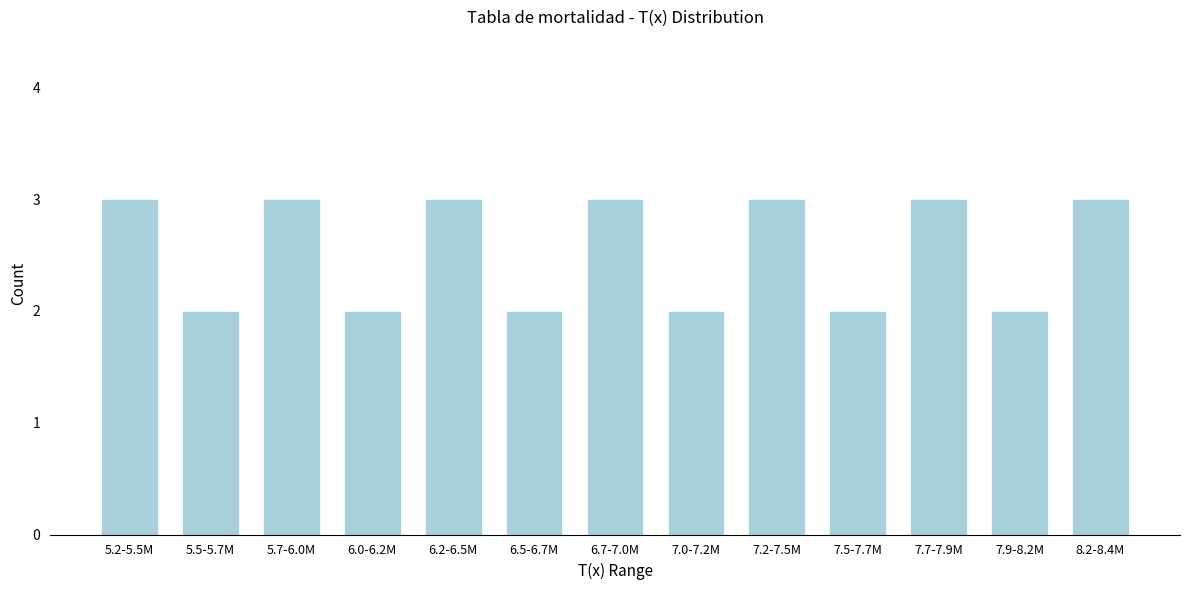

Reading right to left, what are all the values shown in this chart?

8.2-8.4M=3	7.9-8.2M=2	7.7-7.9M=3	7.5-7.7M=2	7.2-7.5M=3	7.0-7.2M=2	6.7-7.0M=3	6.5-6.7M=2	6.2-6.5M=3	6.0-6.2M=2	5.7-6.0M=3	5.5-5.7M=2	5.2-5.5M=3